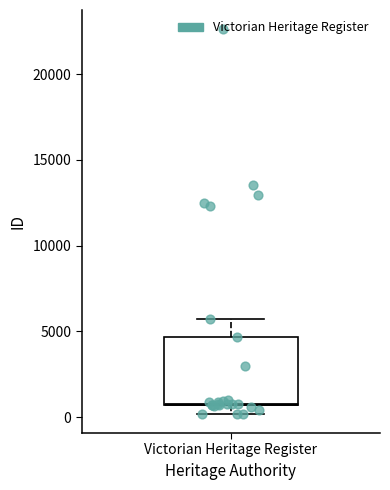

Read this box plot against the y-axis: the position of the median line, the range covered by the box, and the ends of both whiskers. The values are not printed on the chart, so give them approximately, as read against the axis.

median 1000, box 500 to 4500, whiskers 0 to 5500